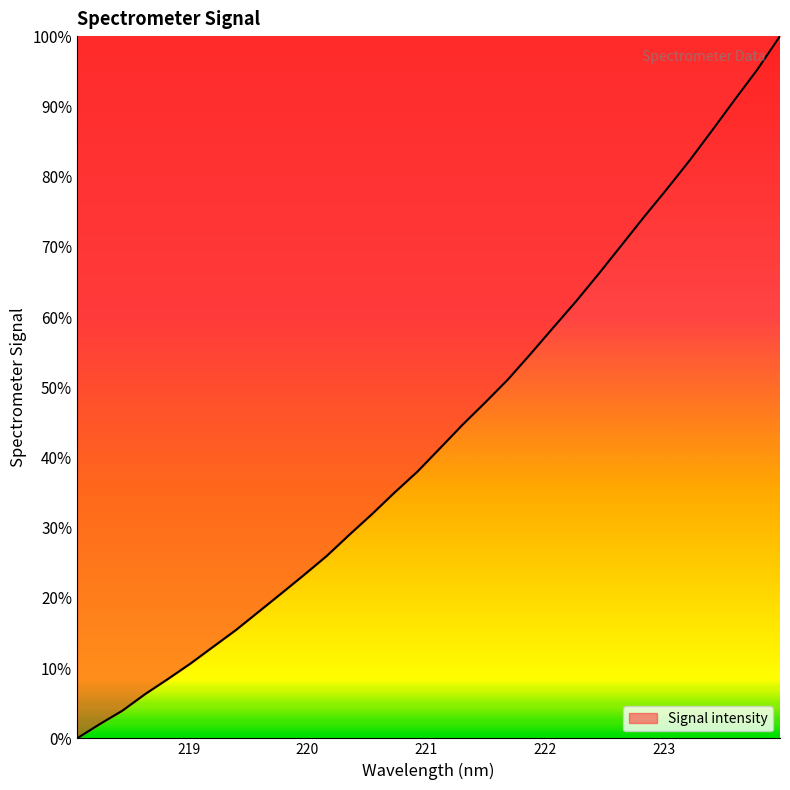

What is the difference between the maximum and minimum values?

100.0